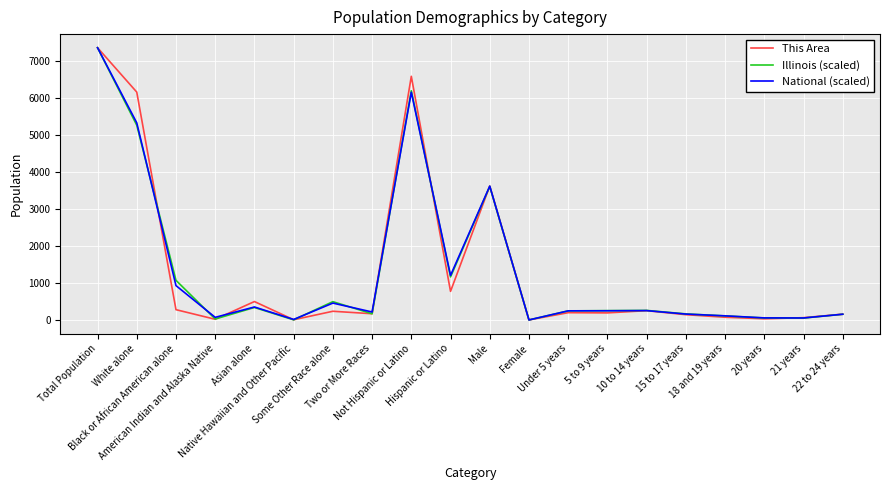

At which label does This Area reach its peak?

Total Population